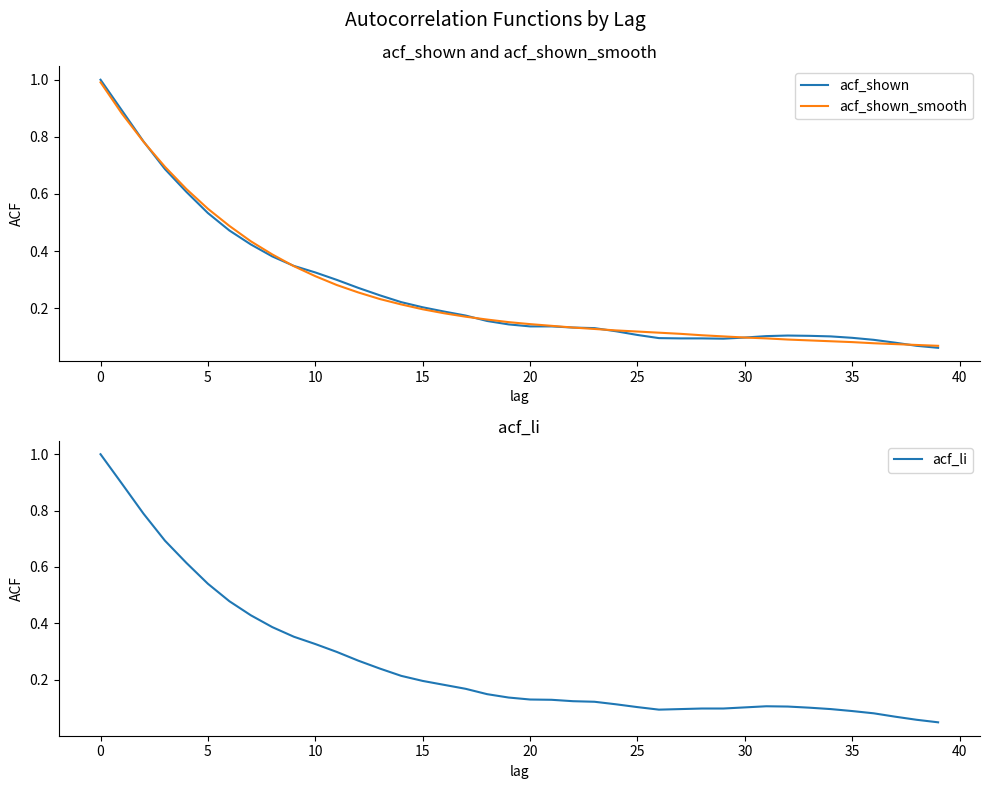

Reading left to right, what are all the values shown in this chart?

acf_shown: 1.0	0.9	0.8	0.7	0.6	0.5	0.5	0.4	0.4	0.3	0.3	0.3	0.3	0.2	0.2	0.2	0.2	0.2	0.2	0.1	0.1	0.1	0.1	0.1	0.1	0.1	0.1	0.1	0.1	0.1	0.1	0.1	0.1	0.1	0.1	0.1	0.1	0.1	0.1	0.1
acf_shown_smooth: 1.0	0.9	0.8	0.7	0.6	0.5	0.5	0.4	0.4	0.3	0.3	0.3	0.3	0.2	0.2	0.2	0.2	0.2	0.2	0.2	0.1	0.1	0.1	0.1	0.1	0.1	0.1	0.1	0.1	0.1	0.1	0.1	0.1	0.1	0.1	0.1	0.1	0.1	0.1	0.1
acf_li: 1.0	0.9	0.8	0.7	0.6	0.5	0.5	0.4	0.4	0.4	0.3	0.3	0.3	0.2	0.2	0.2	0.2	0.2	0.1	0.1	0.1	0.1	0.1	0.1	0.1	0.1	0.1	0.1	0.1	0.1	0.1	0.1	0.1	0.1	0.1	0.1	0.1	0.1	0.1	0.0